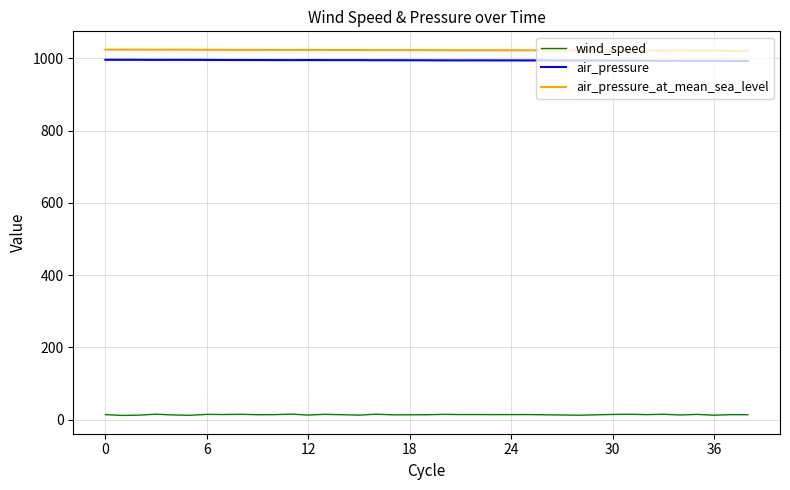

What is the minimum value for air_pressure?

992.9